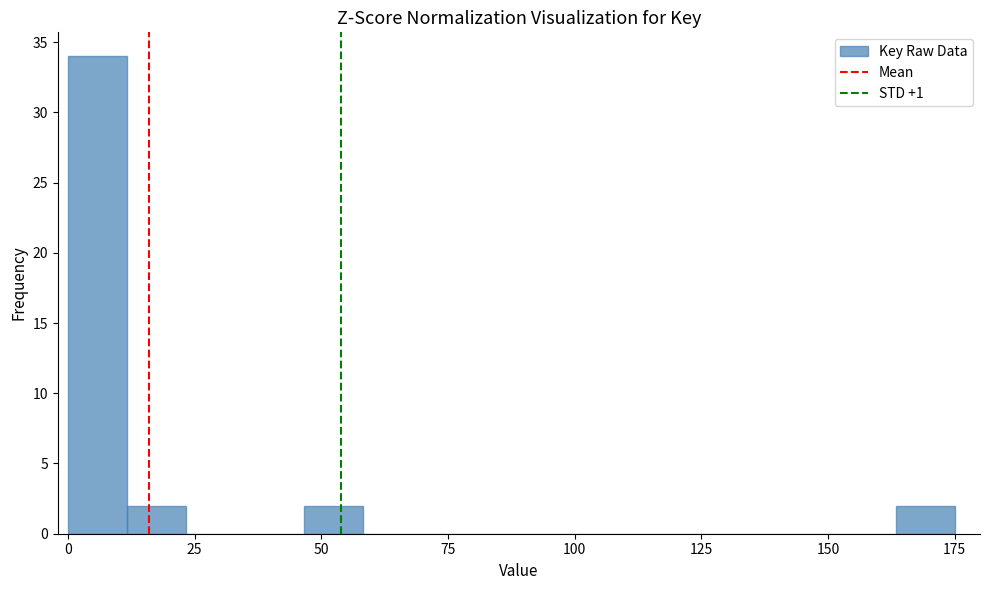

Read against the x-axis, roughly where is the centre of the tallest bar?

5